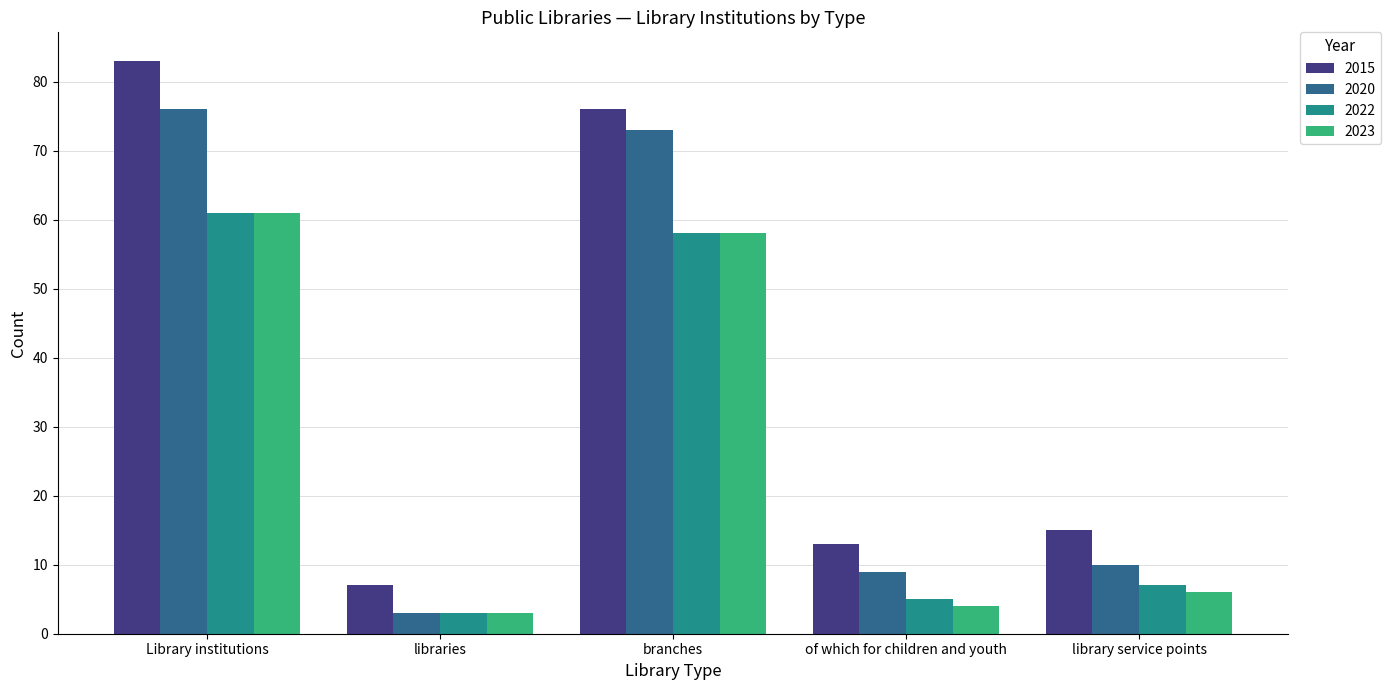

What is the sum of the 2022 values at libraries and Library institutions?

64